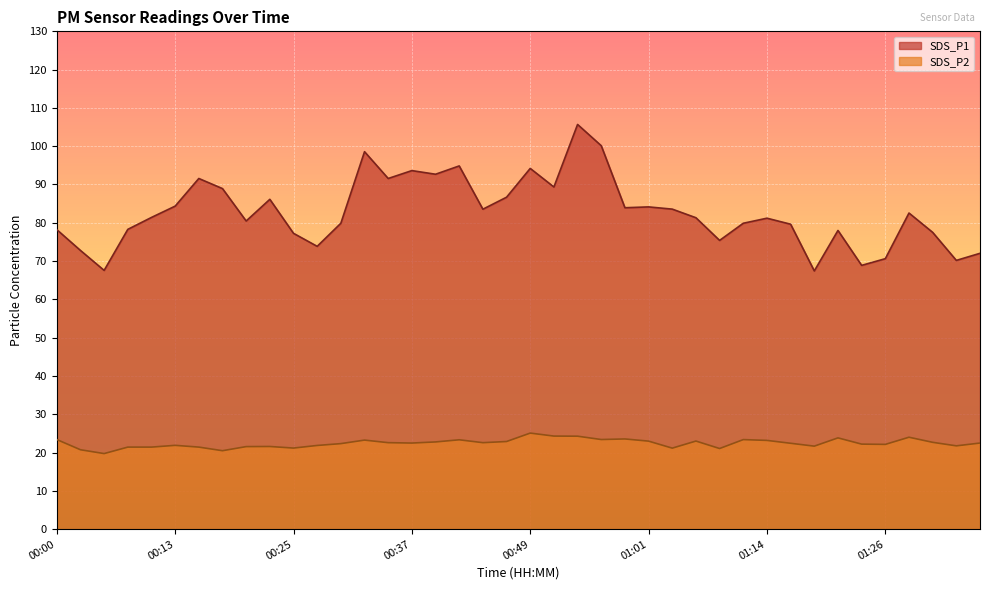

What is the total value across all series at 00:00?

101.6